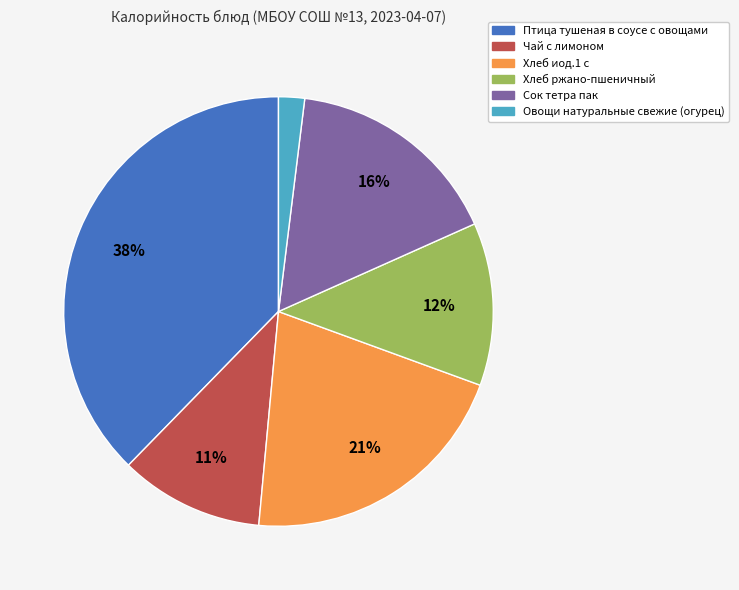

To the nearest percent, what percentage of the pie is Хлеб ржано-пшеничный?

12%